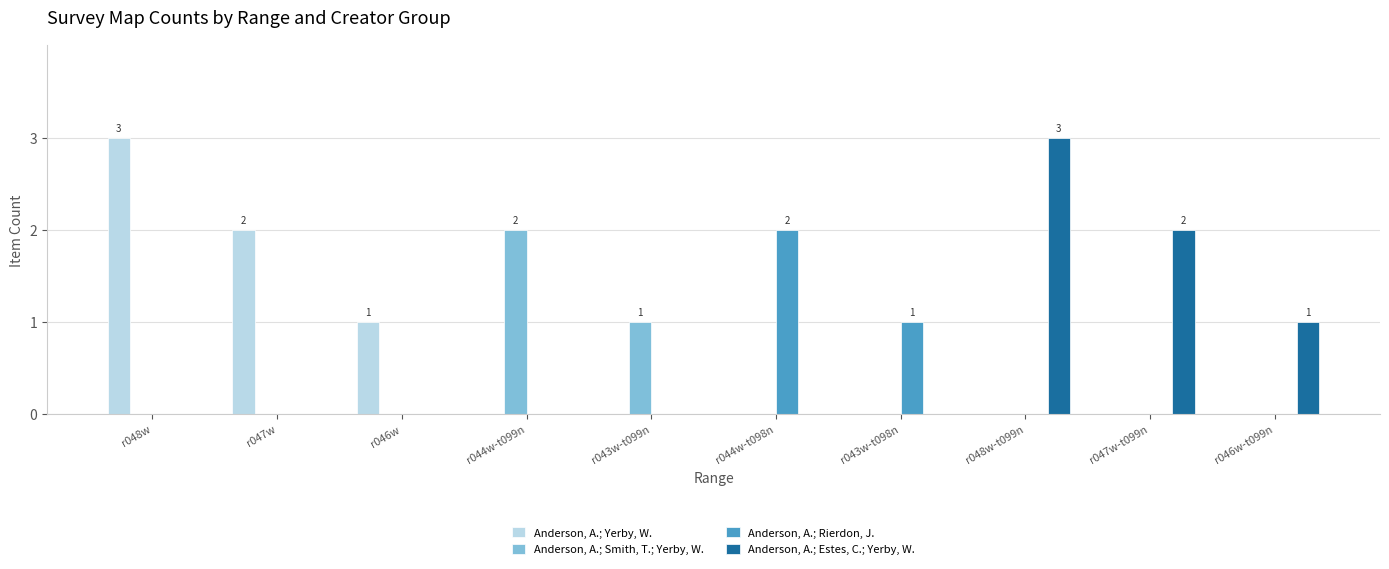

Reading right to left, extract all data points from this chart.

Anderson, A.; Yerby, W.: 0	0	0	0	0	0	0	1	2	3
Anderson, A.; Smith, T.; Yerby, W.: 0	0	0	0	0	1	2	0	0	0
Anderson, A.; Rierdon, J.: 0	0	0	1	2	0	0	0	0	0
Anderson, A.; Estes, C.; Yerby, W.: 1	2	3	0	0	0	0	0	0	0